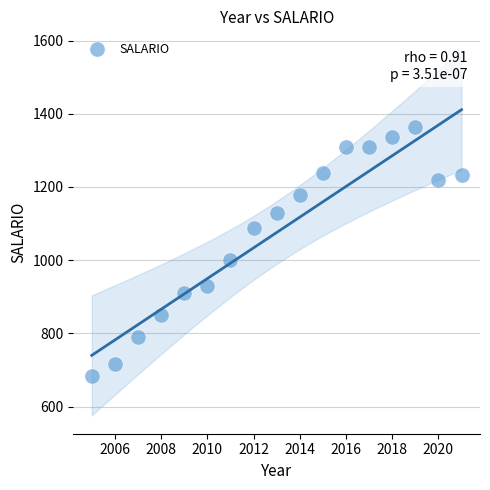

What is the range of Y values (max minus min)?

679.8